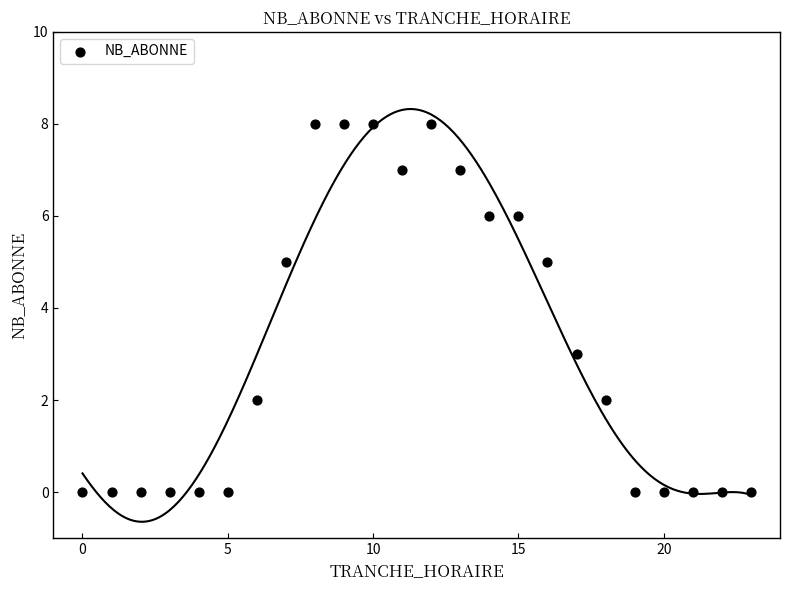

What is the range of Y values (max minus min)?

8